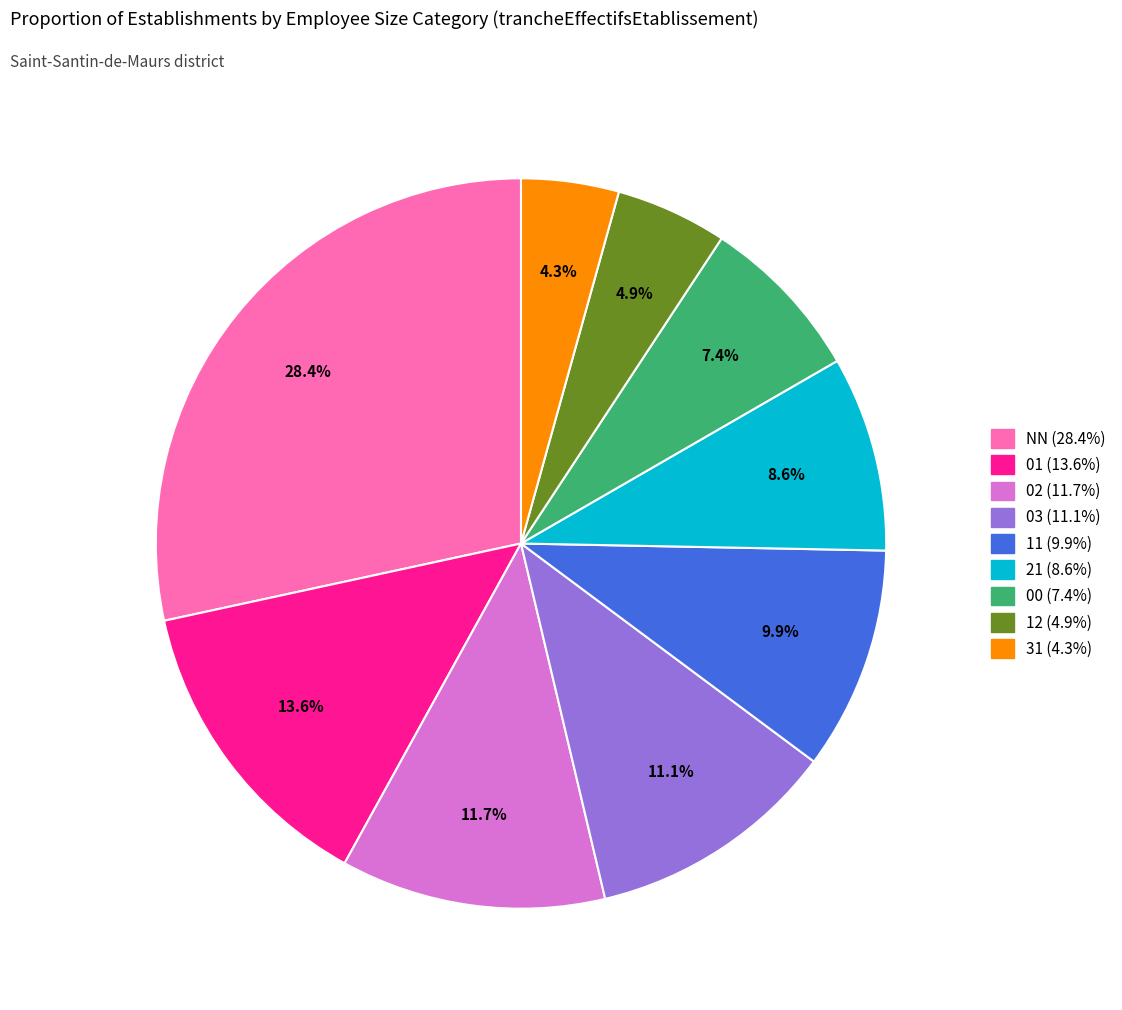

To the nearest percent, what percentage of the pie is 12?

5%